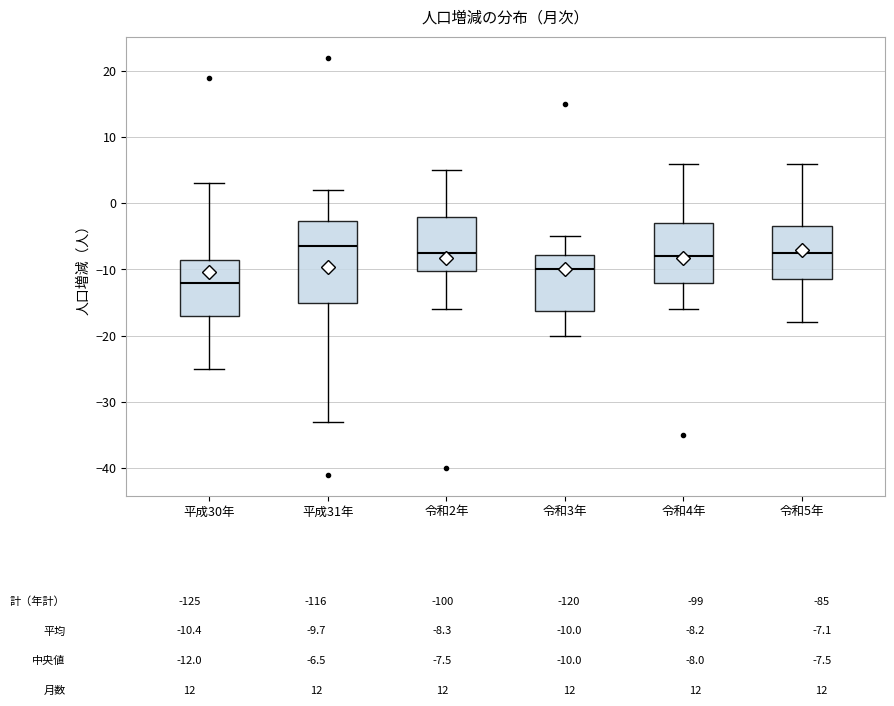

Comparing the boxes themselves (not the whiskers), which one is the tallest?

平成31年